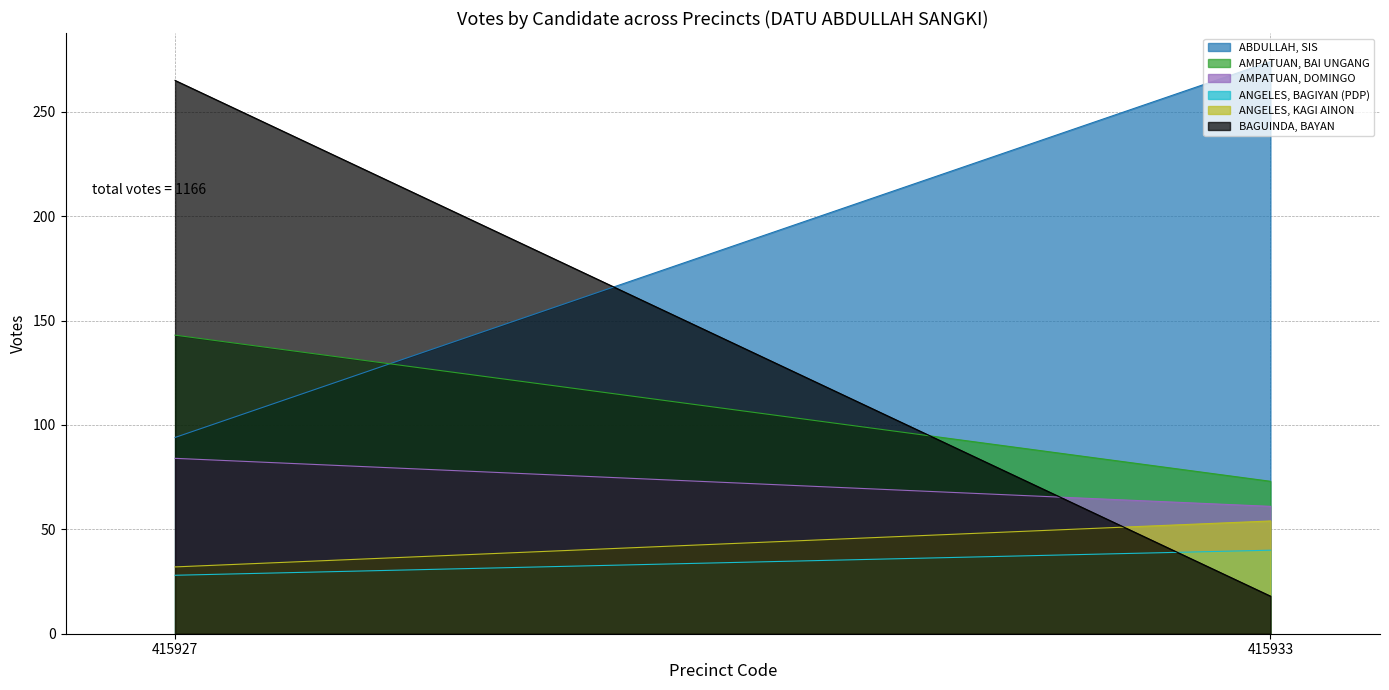

Is the value of AMPATUAN, DOMINGO at 415927 greater than the value of ABDULLAH, SIS at 415927?

No